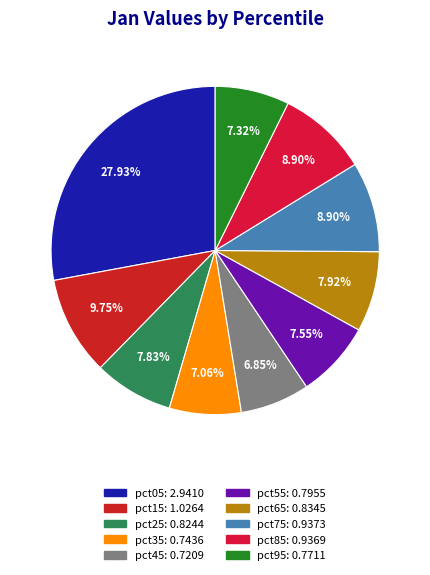

Is pct25 the majority of the pie?

No